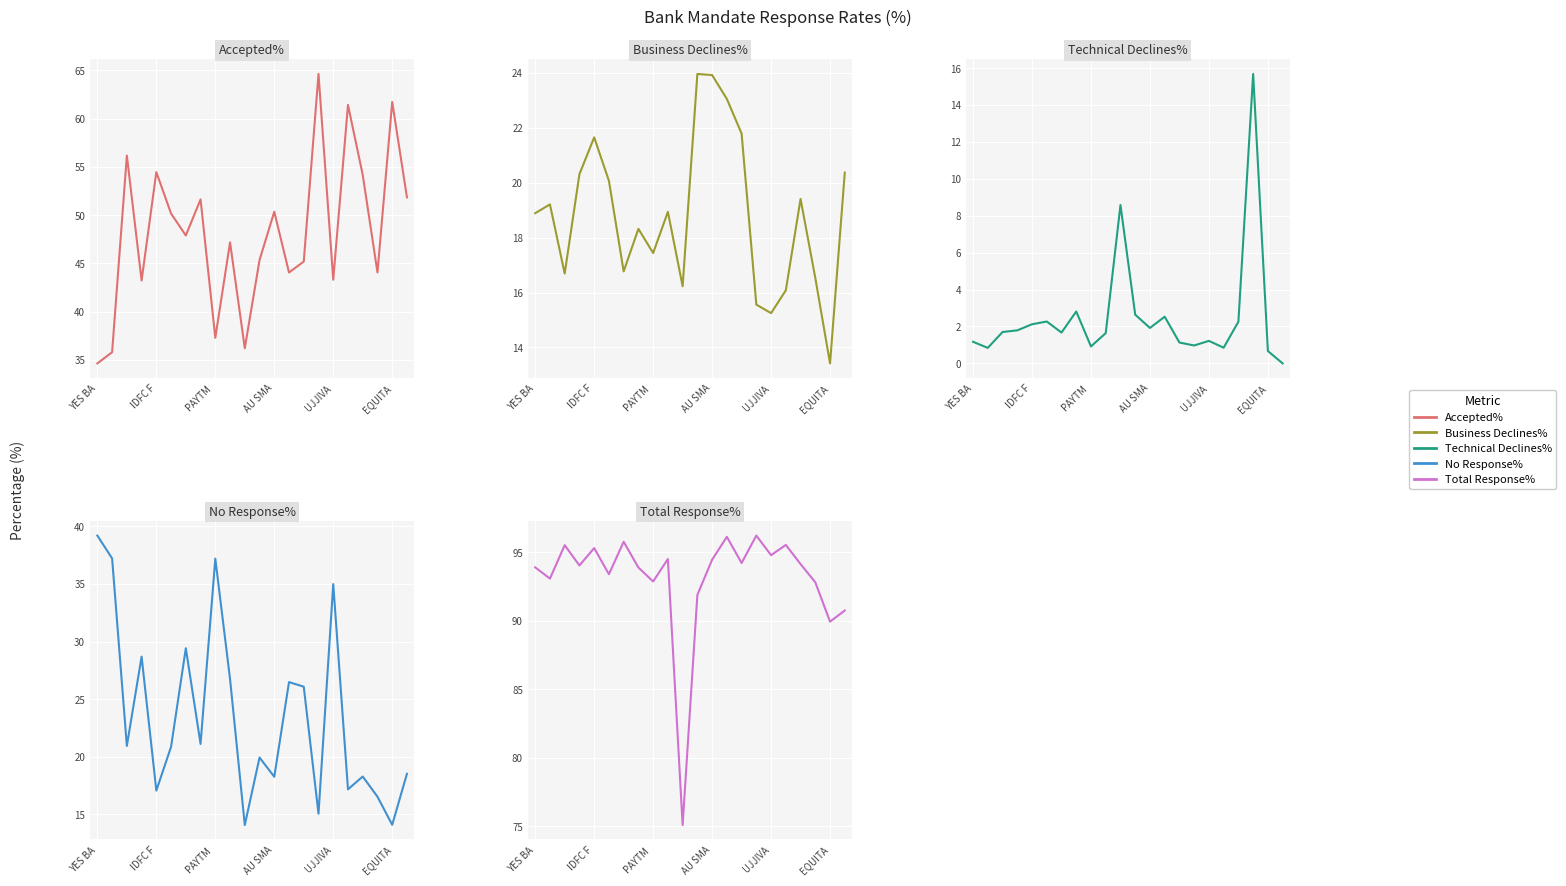

At which category does Business Declines% reach its first local peak?

IDFC F